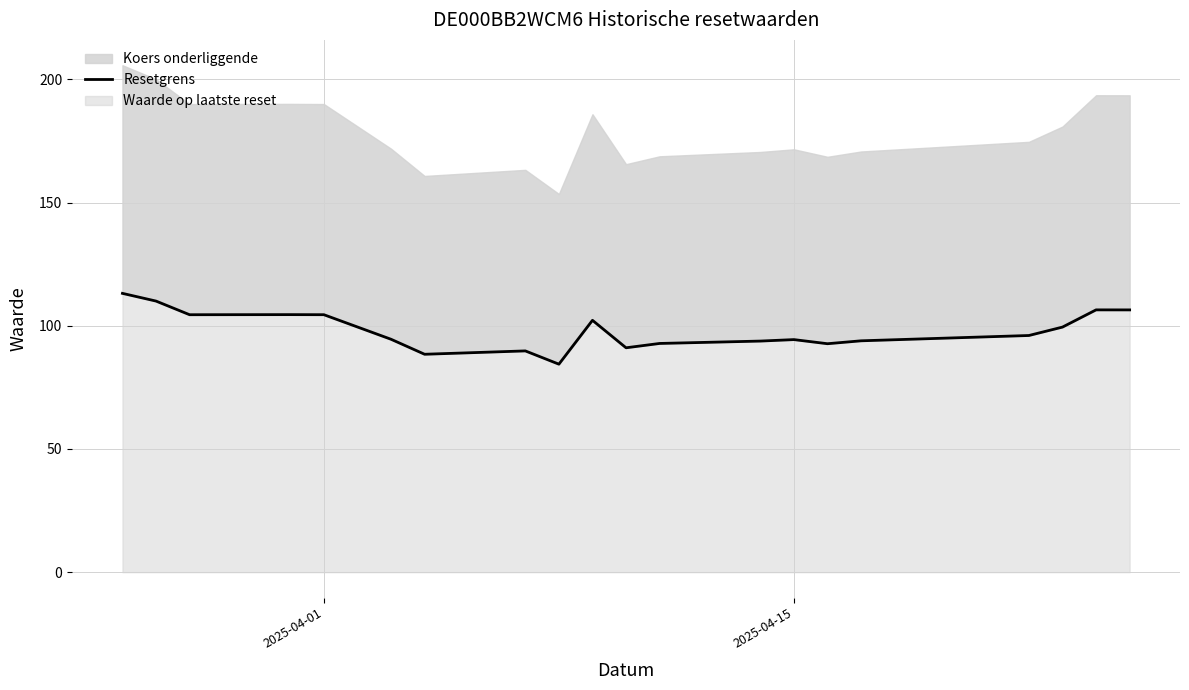

The chart shows a value of 41.5 at 16. True or false?

False